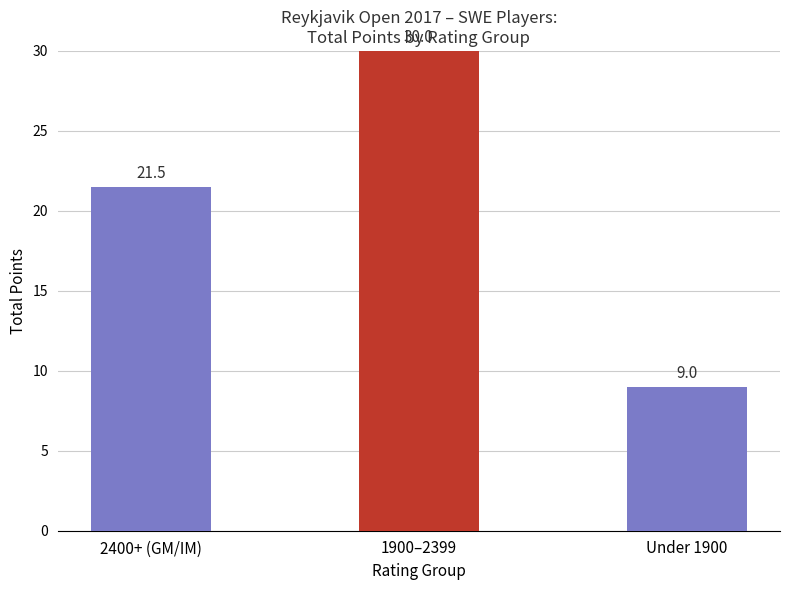

Reading left to right, extract all data points from this chart.

21.5	30.0	9.0